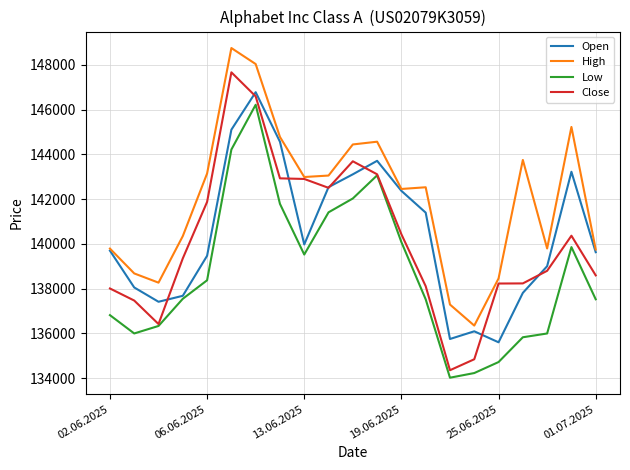

Which series has the widest spread of values?

Close